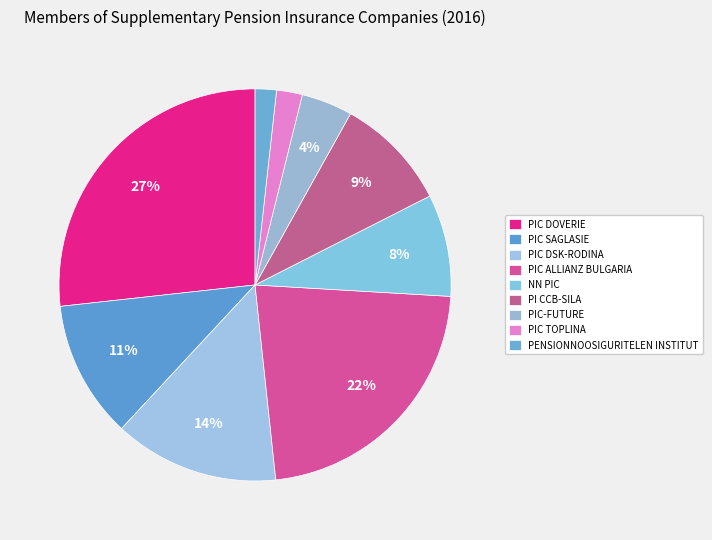

Does PIC TOPLINA account for over 50% of the chart?

No